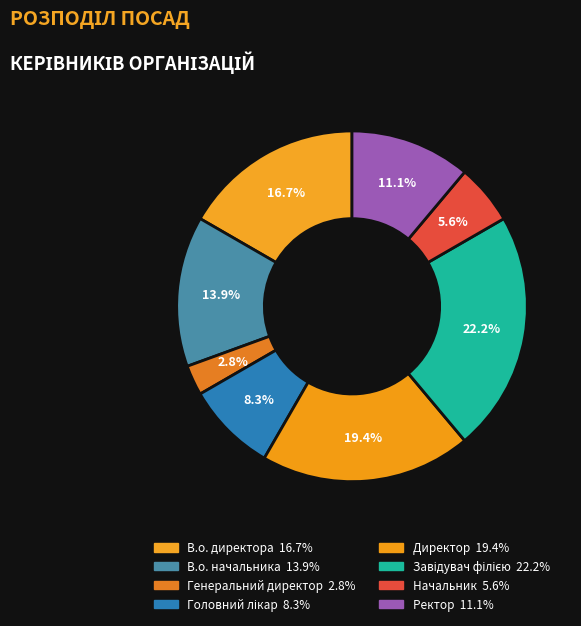

What is the change in value from В.о. начальника to Начальник?

-3